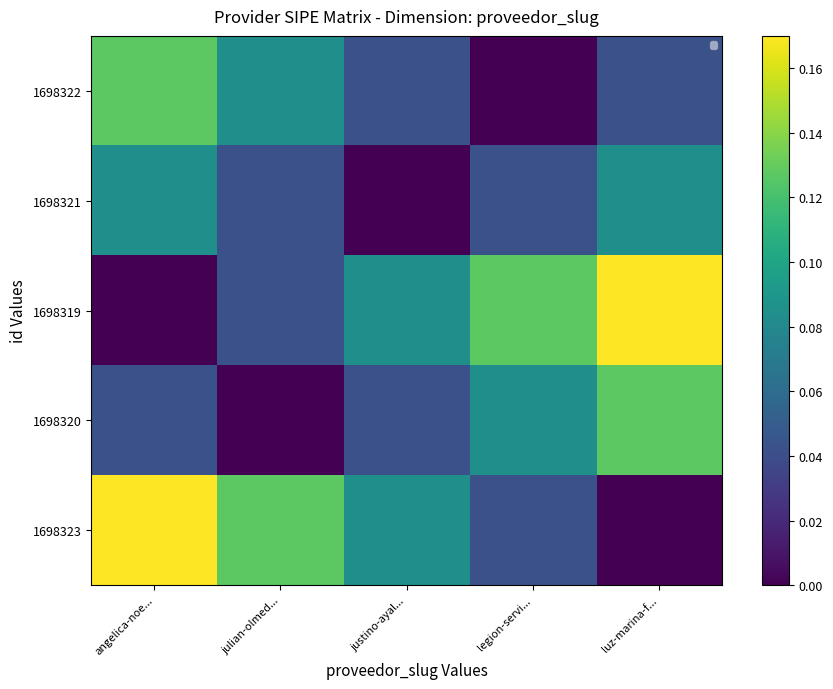

Which series has the largest total across all categories?

1698319